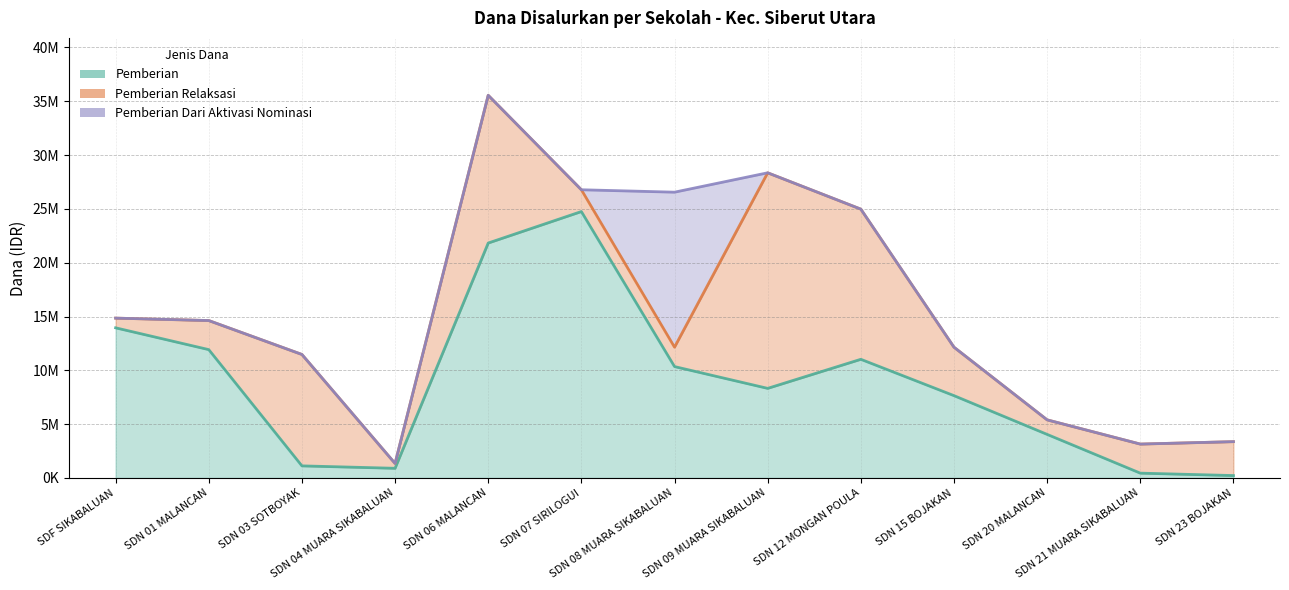

What is the difference between the highest and lowest values at SD NEGERI 21 MUARA SIKABALUAN?

2700000